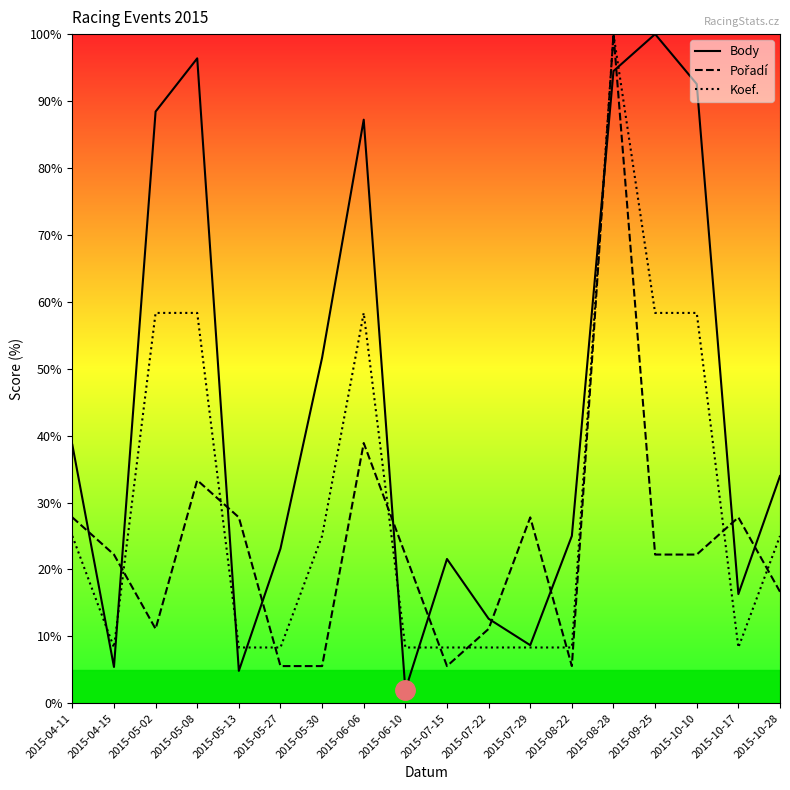

Is the value of Body at 2015-05-08 greater than the value of Koef. at 2015-06-10?

Yes